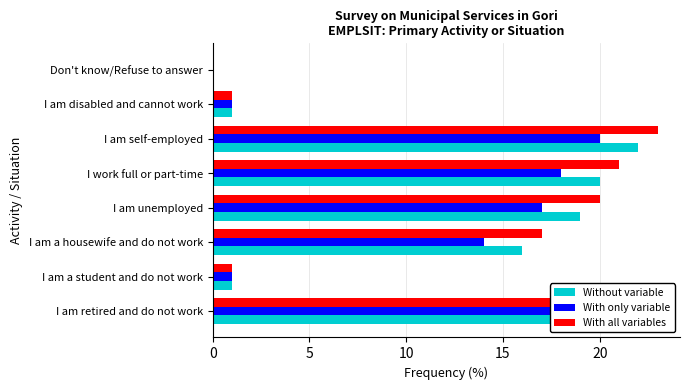

What are all the series names shown in the legend?

Without variable, With only variable, With all variables